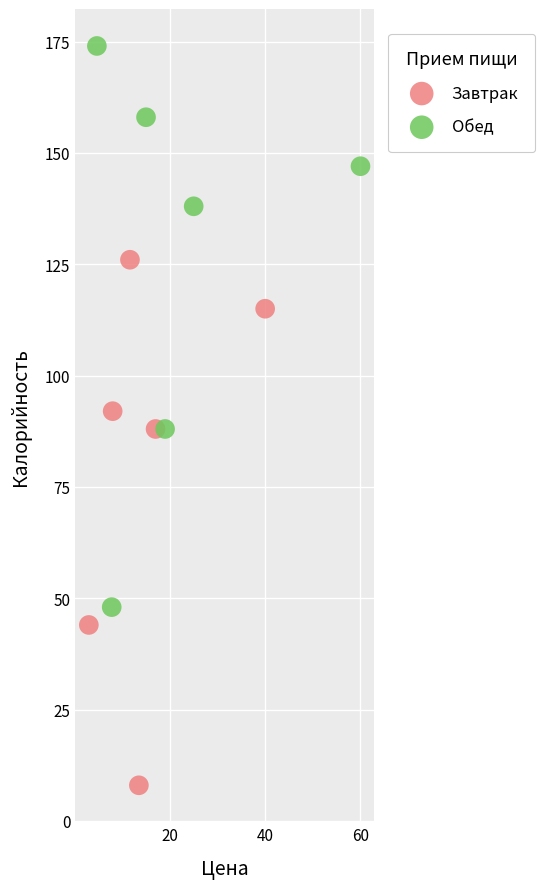

Which series reaches the maximum Y coordinate?

Обед